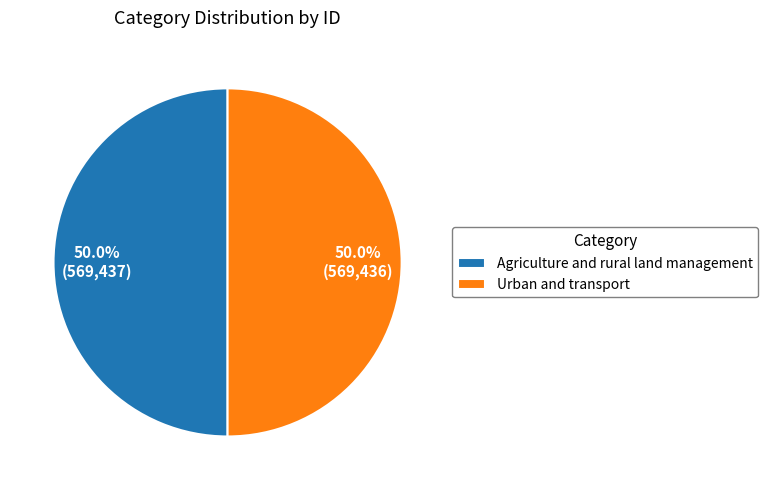

Is it true that Urban and transport is 59% of the pie?

False